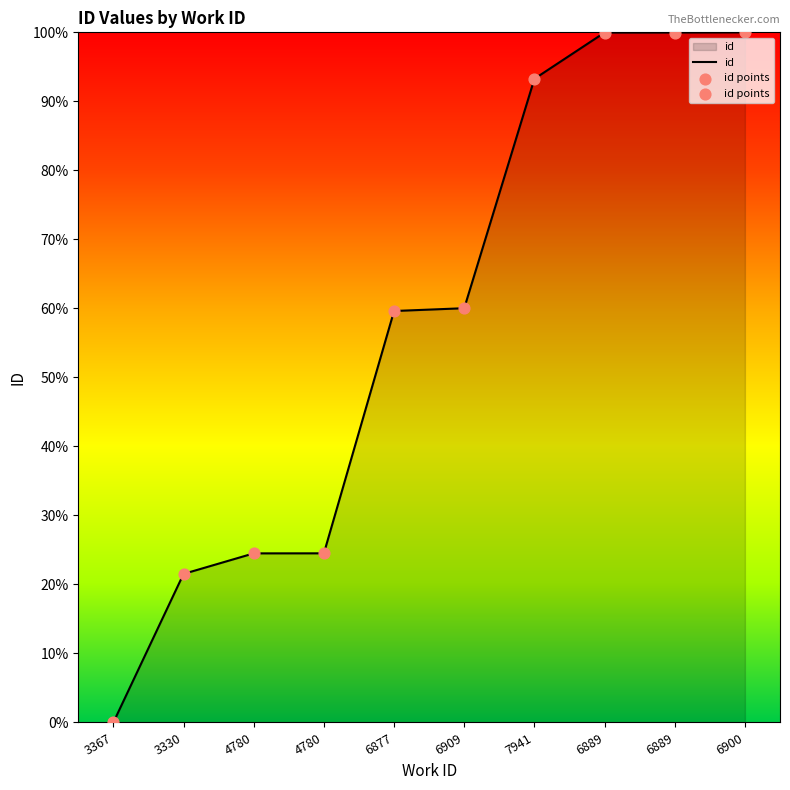

How many lines are shown in the chart?

1